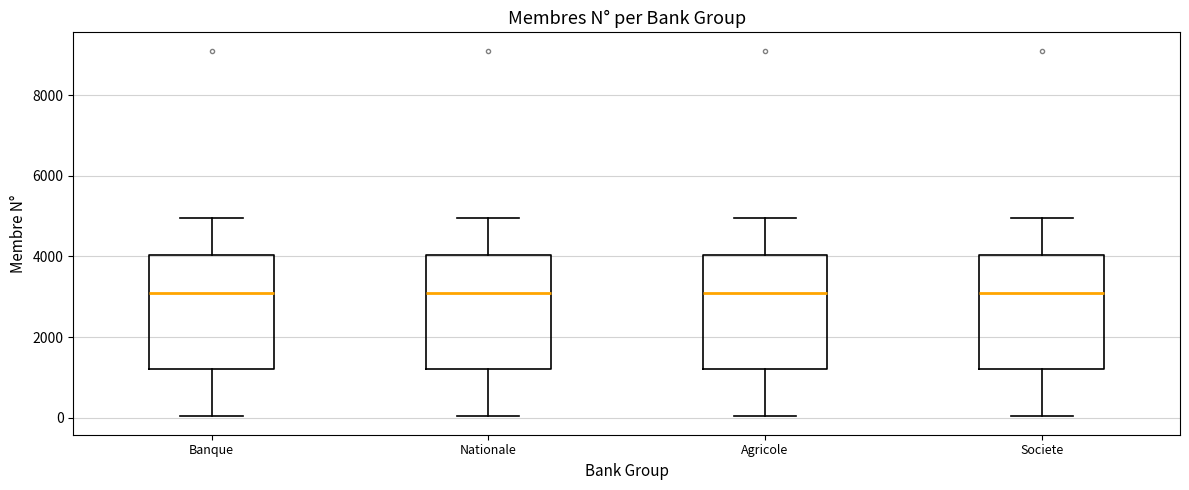

Reading left to right, transcribe this box plot: for each box, give where its median line is, the range the box spans, and where its two whiskers end, as read against the y-axis. The values are not printed on the chart, so give them approximately, as read against the axis.

Banque: median 3000, box 1200 to 4000, whiskers 0 to 5000
Nationale: median 3000, box 1200 to 4000, whiskers 0 to 5000
Agricole: median 3000, box 1200 to 4000, whiskers 0 to 5000
Societe: median 3000, box 1200 to 4000, whiskers 0 to 5000